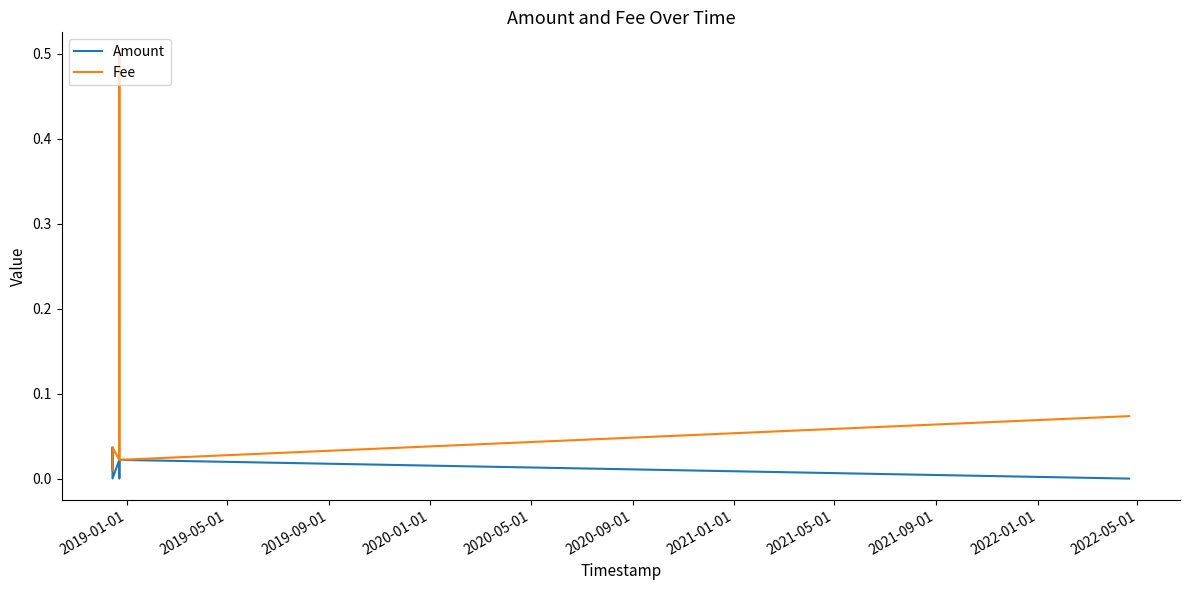

True or false: Fee and Amount cross at least once.

False